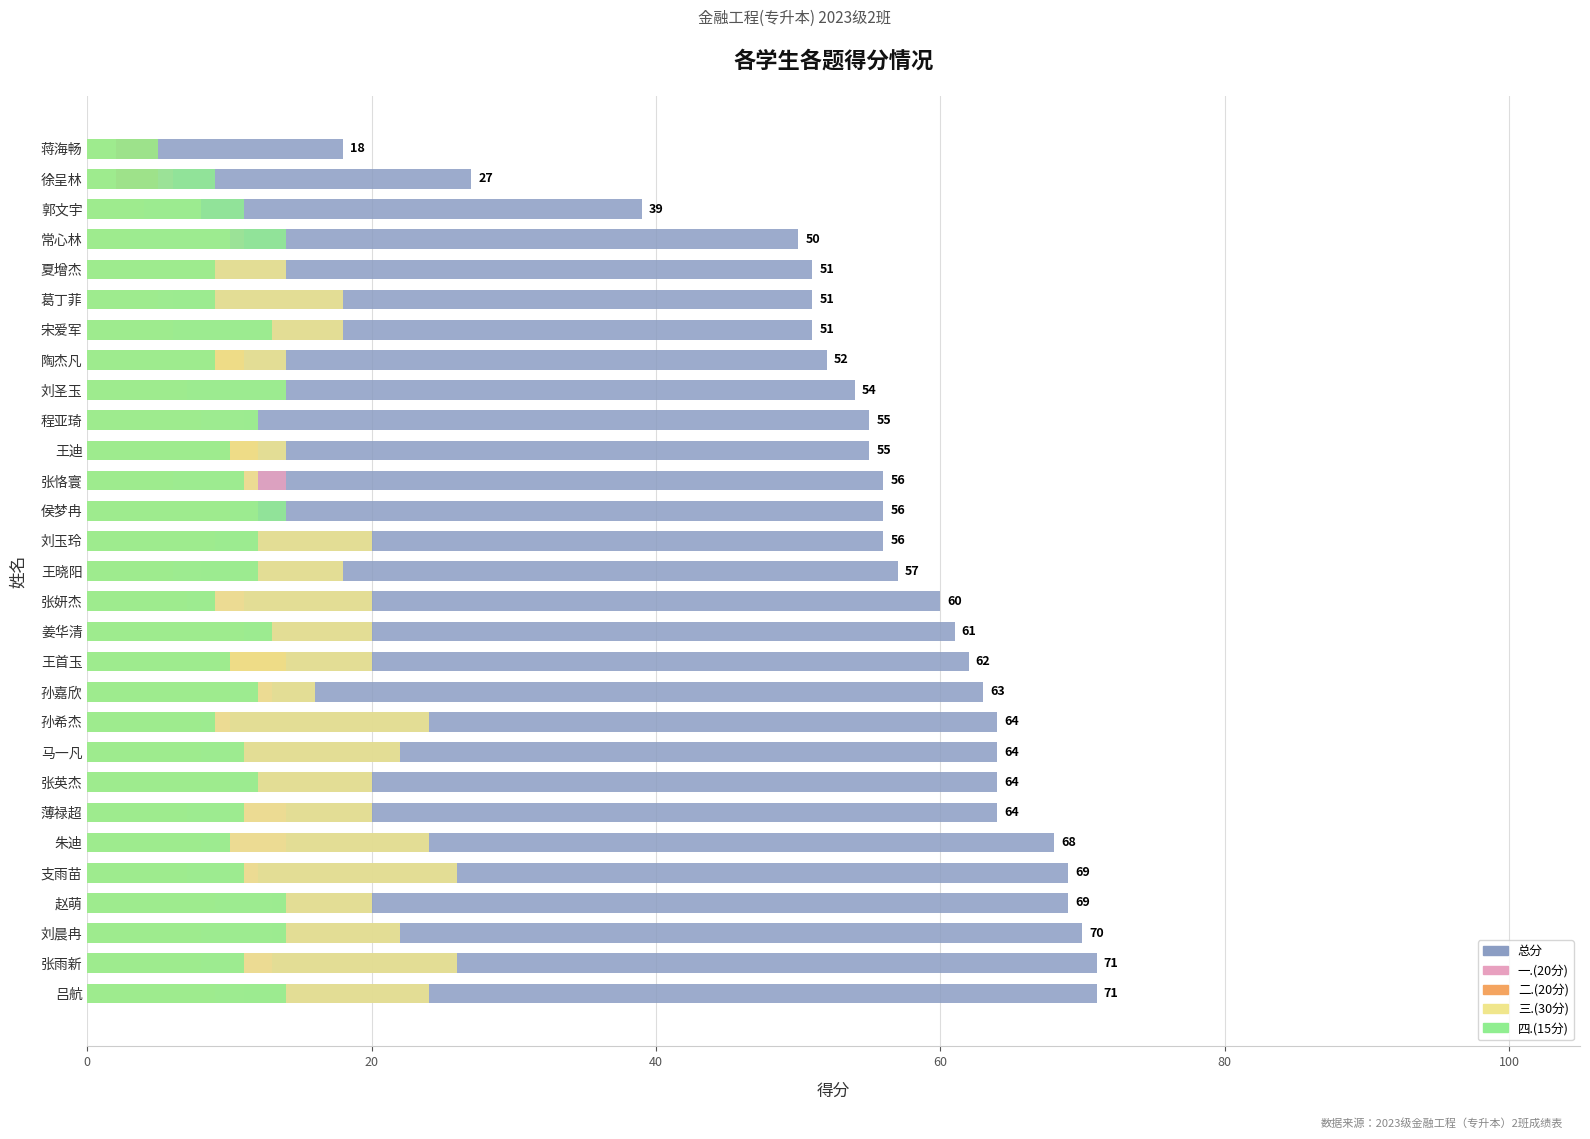

How many series are shown in this chart?

5